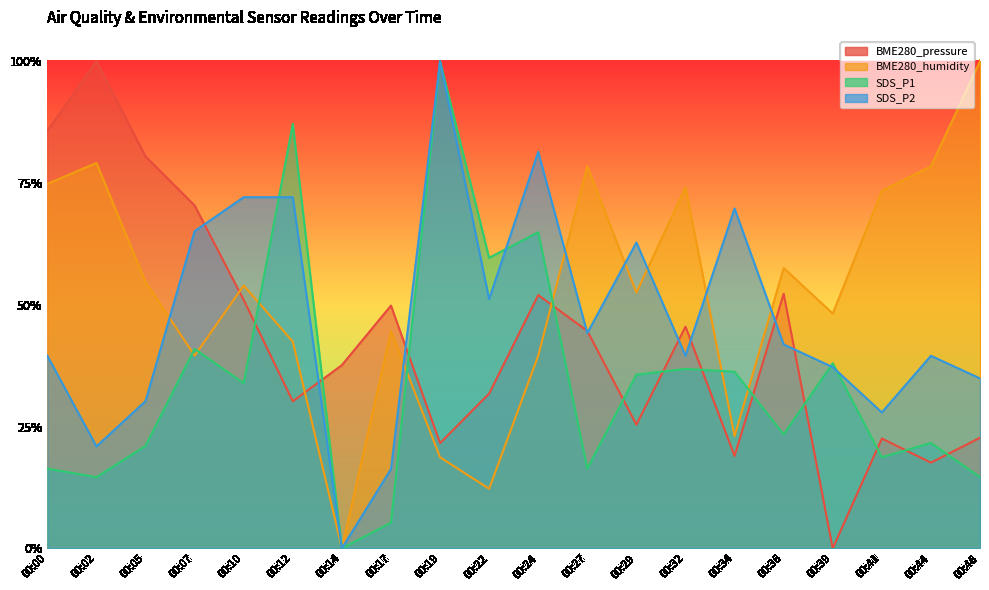

At 00:22, list the series in order from smallest to largest.

BME280_humidity, BME280_pressure, SDS_P2, SDS_P1